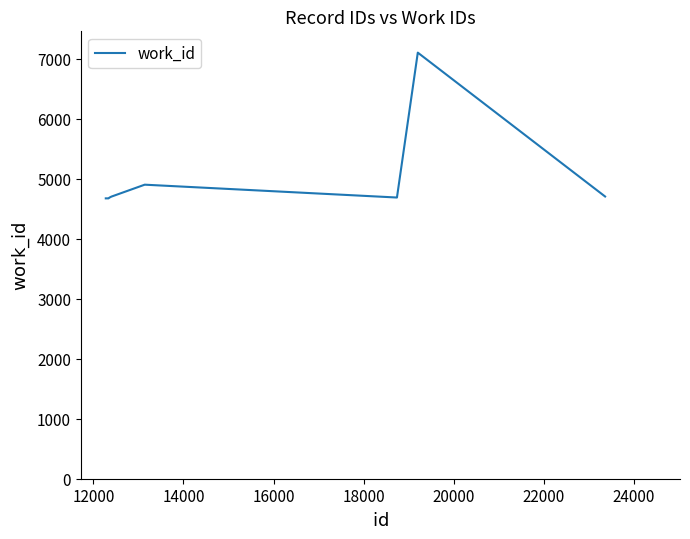

What is the difference between the maximum and minimum values?

2428